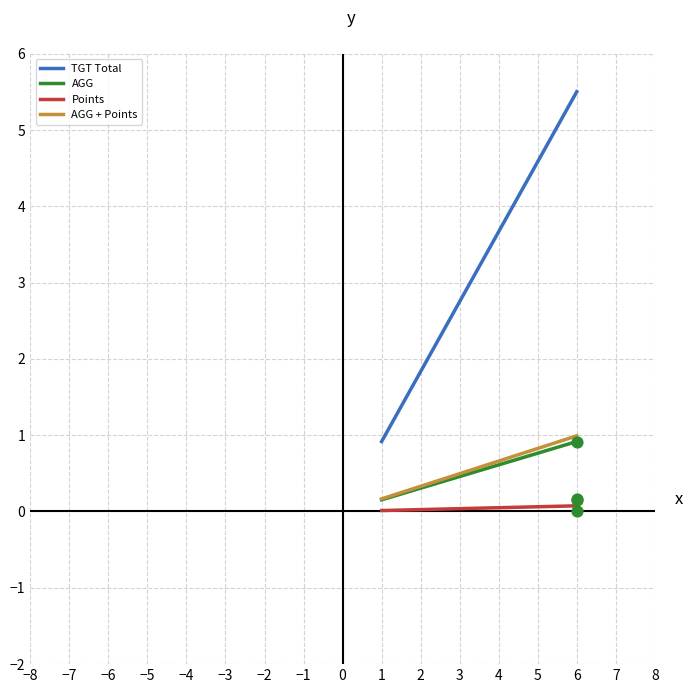

Is the value of Points at 3 greater than the value of AGG + Points at 2?

No